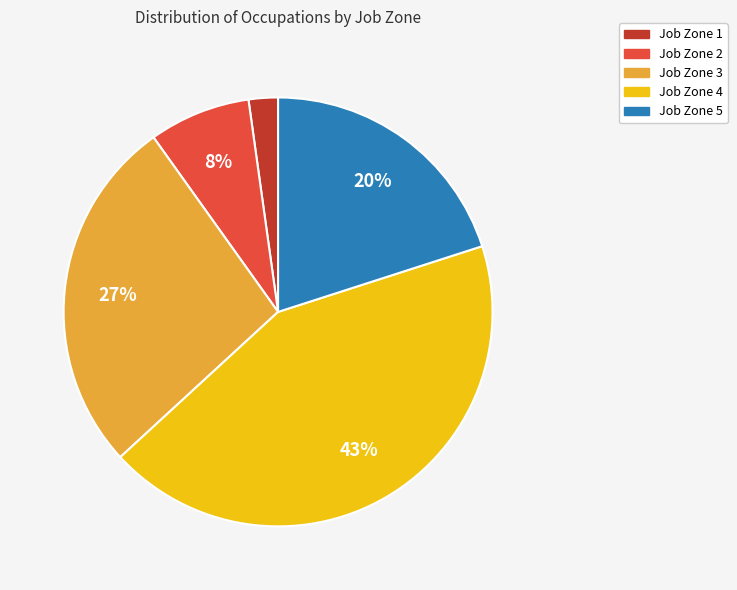

Is it true that Job Zone 5 is 29% of the pie?

False